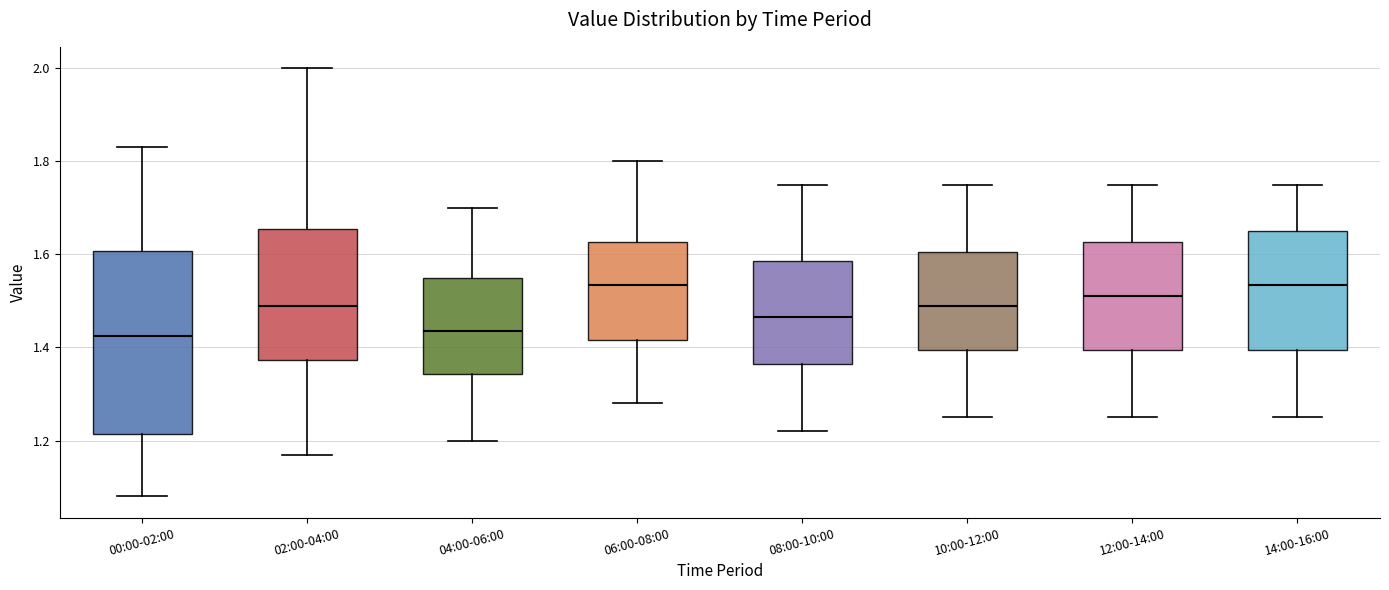

Reading left to right, read every box against the y-axis: the position of its median line, the range the box covers, and the ends of its whiskers. The values are not printed on the chart, so give them approximately, as read against the axis.

00:00-02:00: median 1.42, box 1.22 to 1.60, whiskers 1.08 to 1.84
02:00-04:00: median 1.50, box 1.38 to 1.66, whiskers 1.18 to 2.00
04:00-06:00: median 1.44, box 1.34 to 1.56, whiskers 1.20 to 1.70
06:00-08:00: median 1.54, box 1.42 to 1.62, whiskers 1.28 to 1.80
08:00-10:00: median 1.46, box 1.36 to 1.58, whiskers 1.22 to 1.76
10:00-12:00: median 1.50, box 1.40 to 1.60, whiskers 1.26 to 1.76
12:00-14:00: median 1.52, box 1.40 to 1.62, whiskers 1.26 to 1.76
14:00-16:00: median 1.54, box 1.40 to 1.66, whiskers 1.26 to 1.76